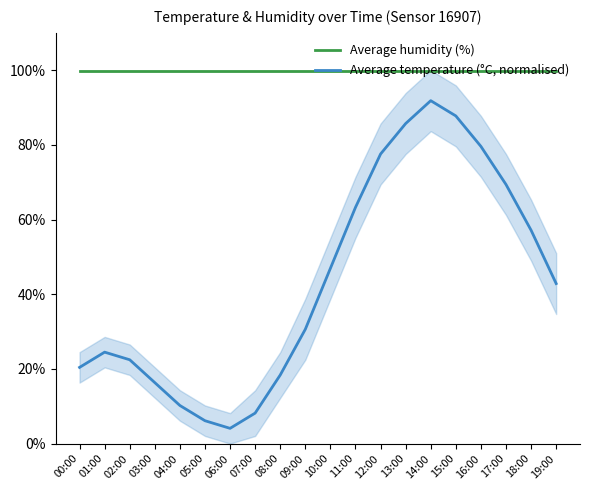

Reading right to left, transcribe all the data shown in this chart.

Average humidity (%): 99.9	99.9	99.9	99.9	99.9	99.9	99.9	99.9	99.9	99.9	99.9	99.9	99.9	99.9	99.9	99.9	99.9	99.9	99.9	99.9
Average temperature (°C, normalised): 42.9	57.1	69.4	79.6	87.8	91.8	85.7	77.6	63.3	46.9	30.6	18.4	8.2	4.1	6.1	10.2	16.3	22.4	24.5	20.4